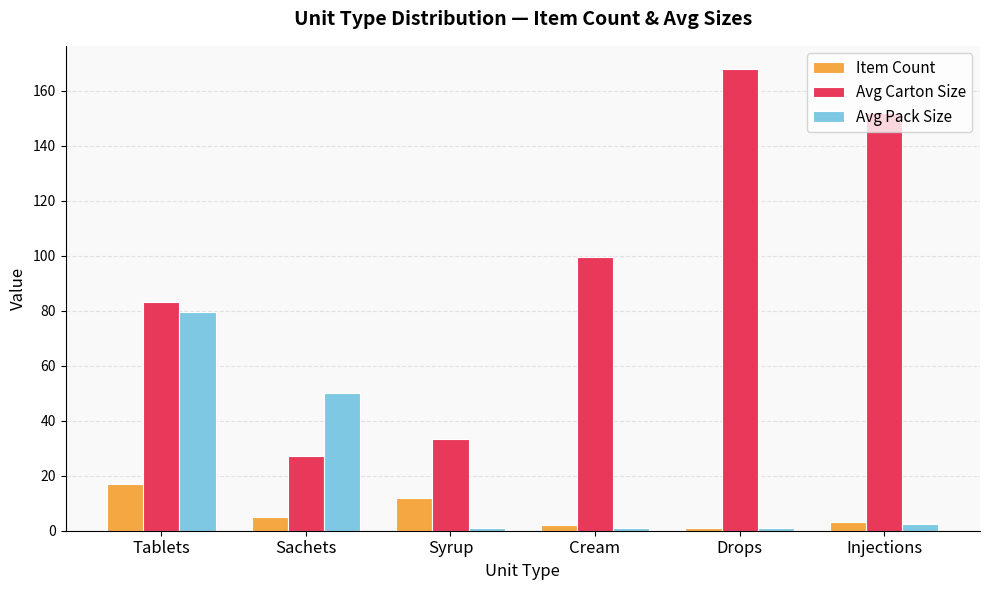

The Avg Carton Size series shows 33.2 at Syrup. True or false?

True